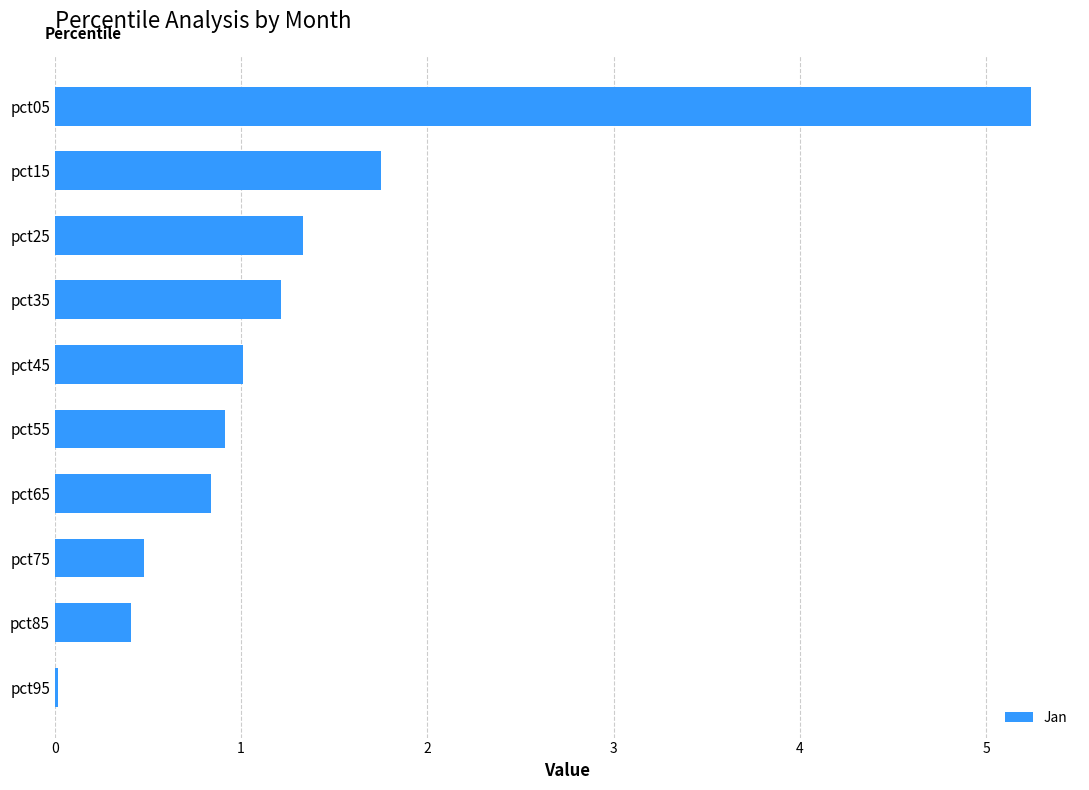

What is the sum of all values?

13.2